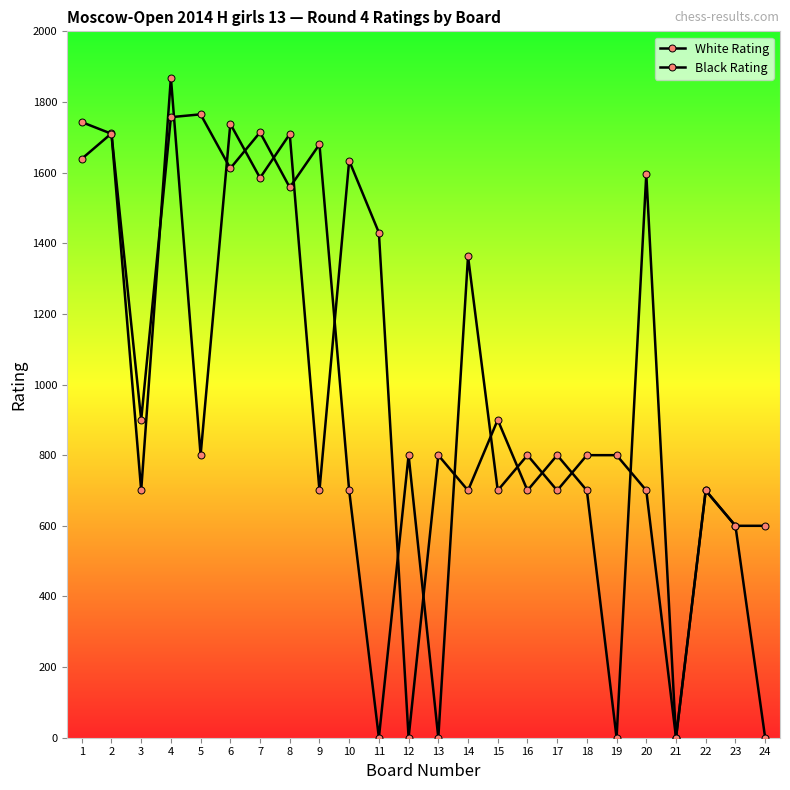

Where do White Rating and Black Rating first cross each other?

1 and 2